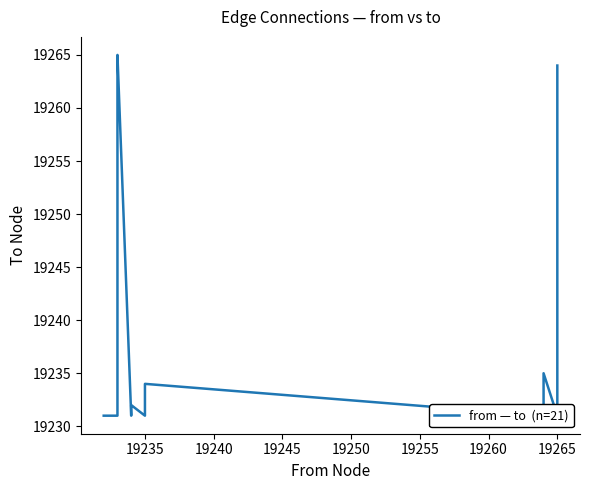

How many points are lower than both their immediate neighbors (excluding endpoints)?

4